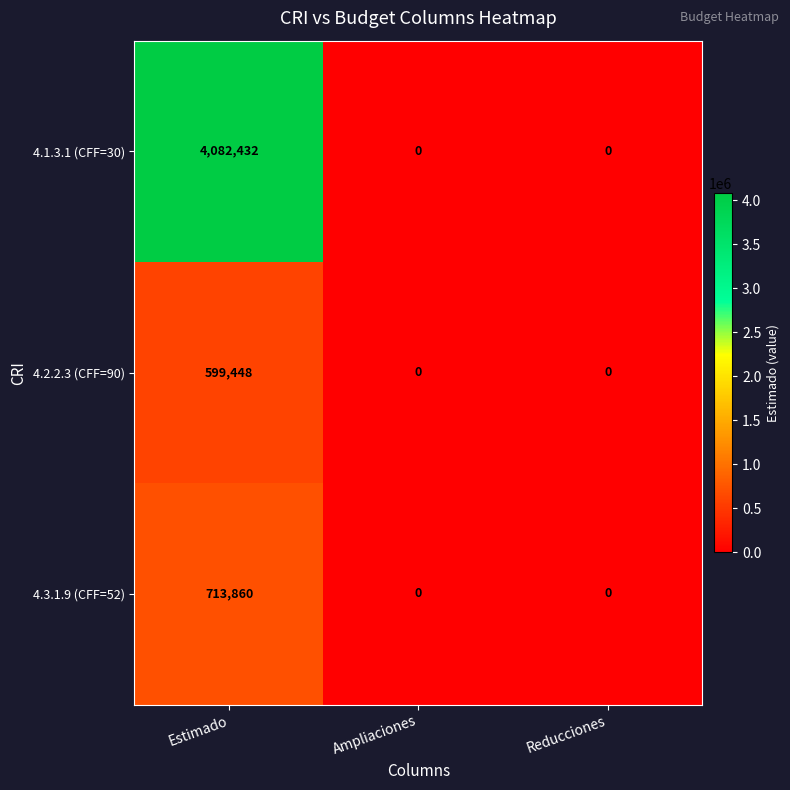

Is it true that 4.2.2.3 (CFF=90) equals 0 at Ampliaciones?

True